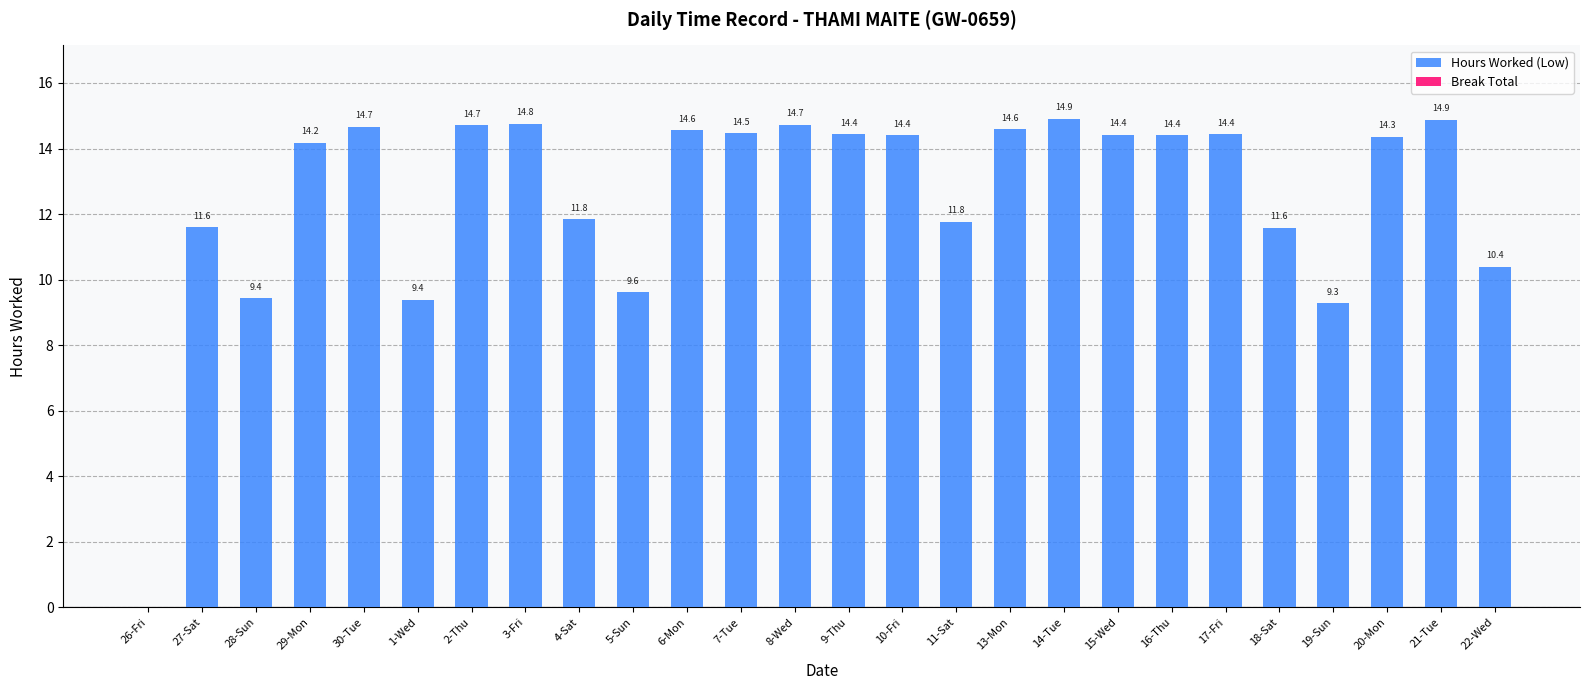

Between 4-Sat and 15-Wed, which is larger?

15-Wed